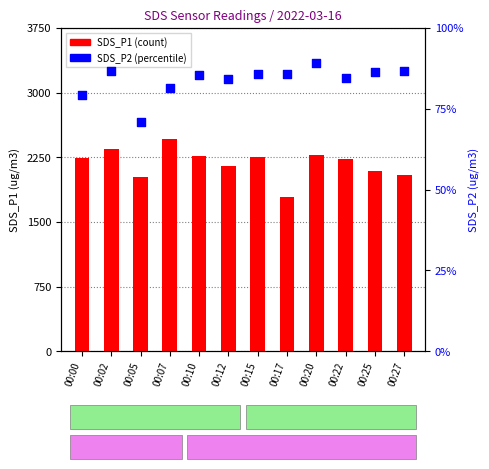

What are all the series names shown in the legend?

SDS_P1, SDS_P2